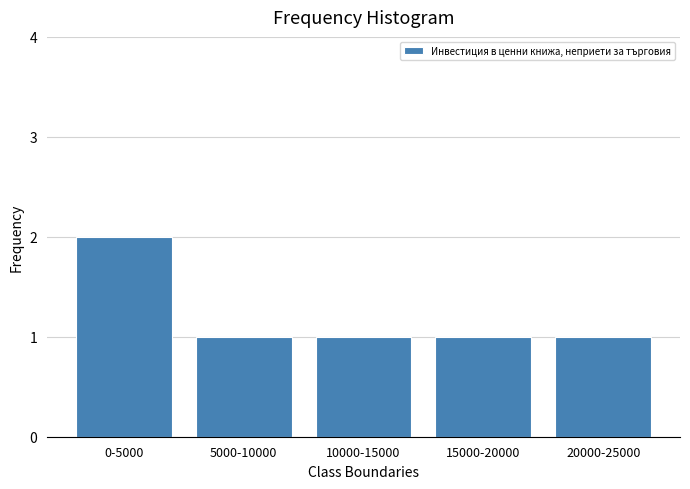

Reading left to right, transcribe all the data shown in this chart.

2	1	1	1	1